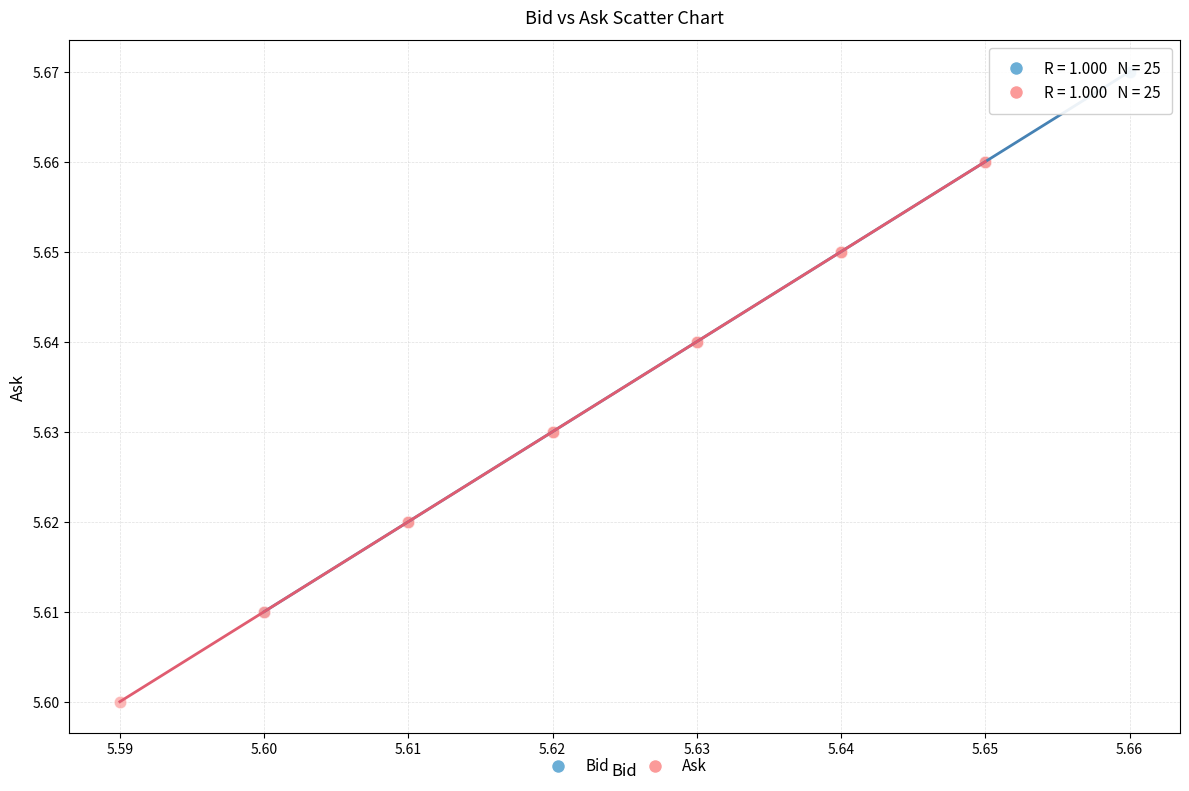

Which series reaches the maximum Y coordinate?

Bid